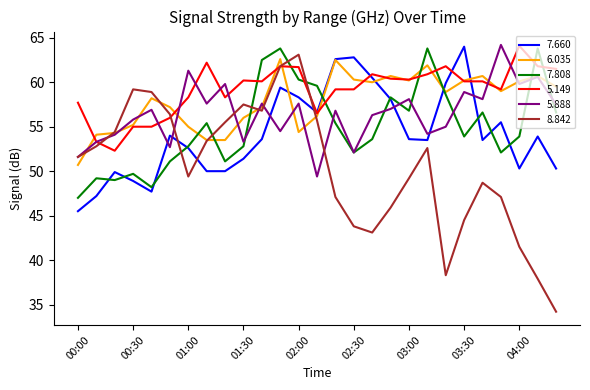

After their last crossing, which series has the higher values: 7.660 or 8.842?

7.660